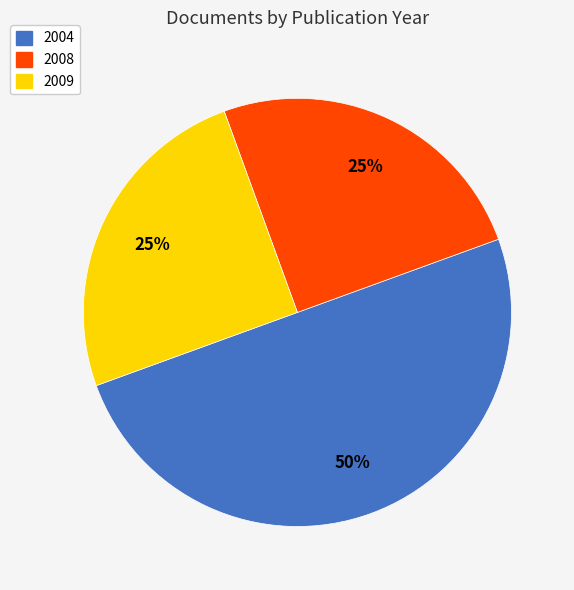

To the nearest percent, what is the difference between the largest and smallest slice percentages?

25%